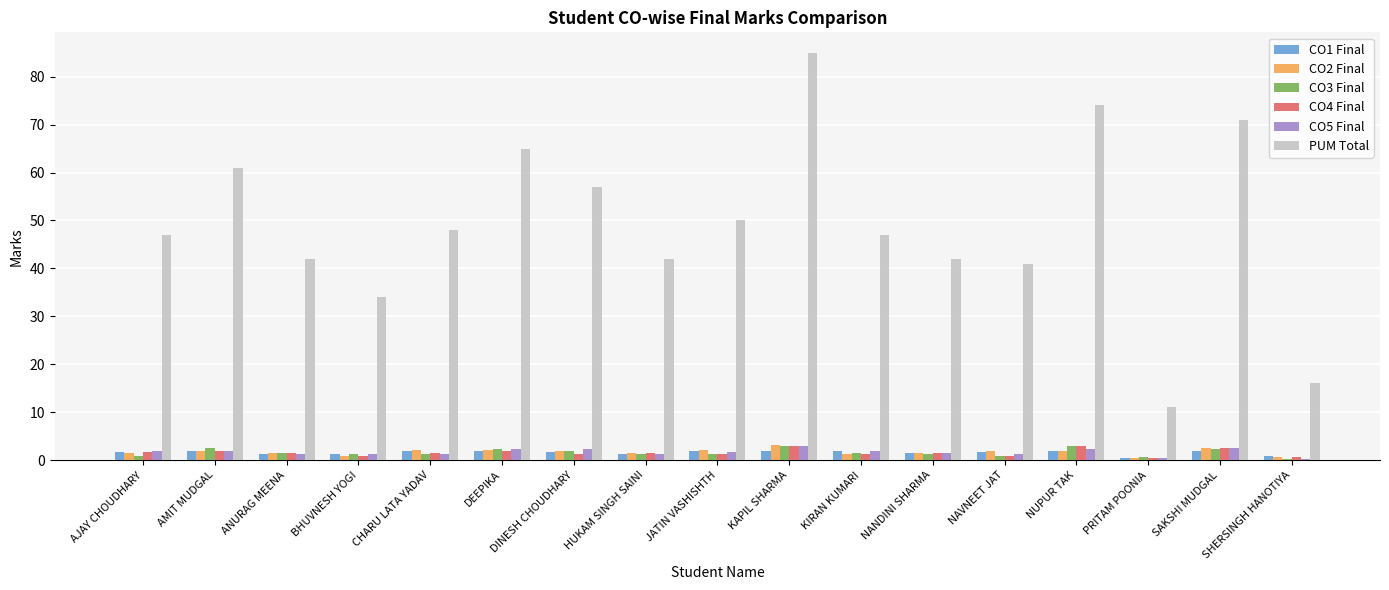

What is the label of the 4th bar from the left?

BHUVNESH YOGI